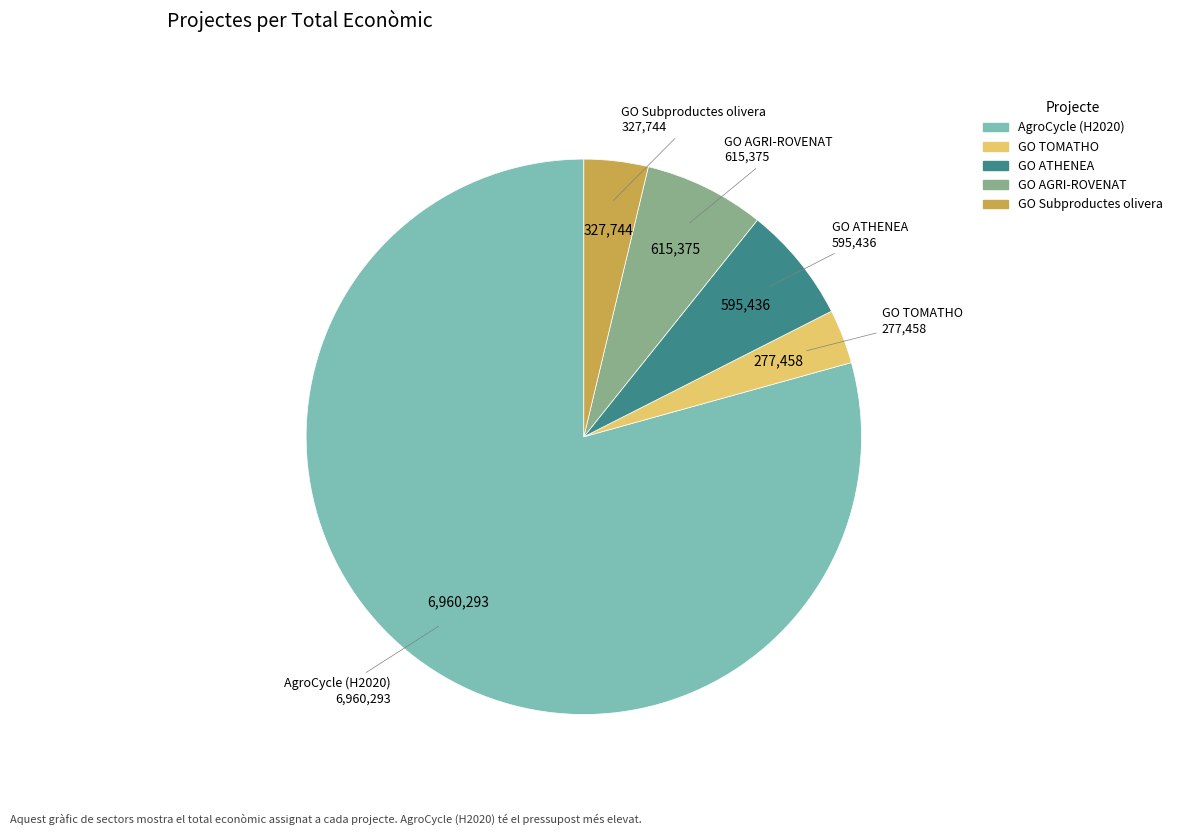

Which slice represents more than half of the pie?

AgroCycle (H2020)